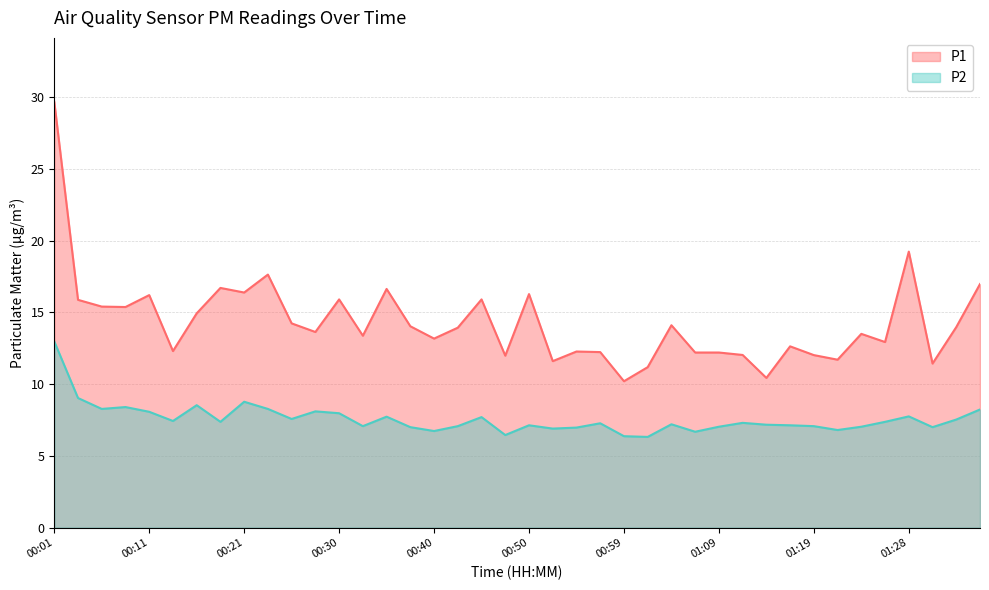

What are all the series names shown in the legend?

P1, P2